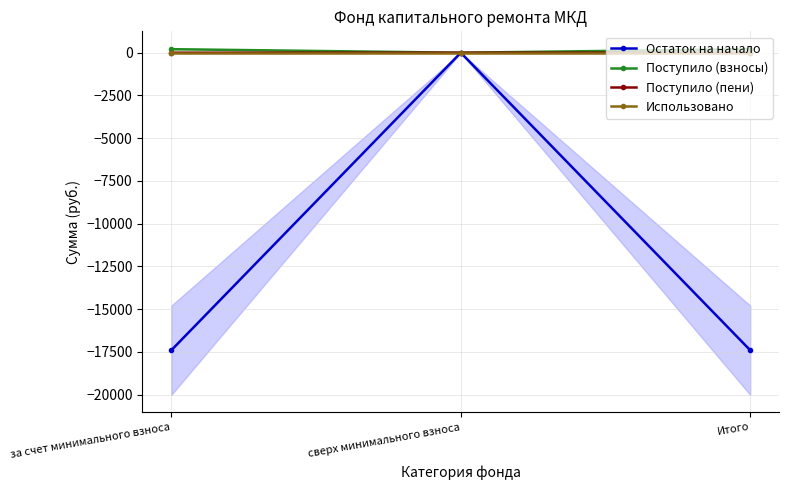

What is the label of the 3rd point from the left?

Итого